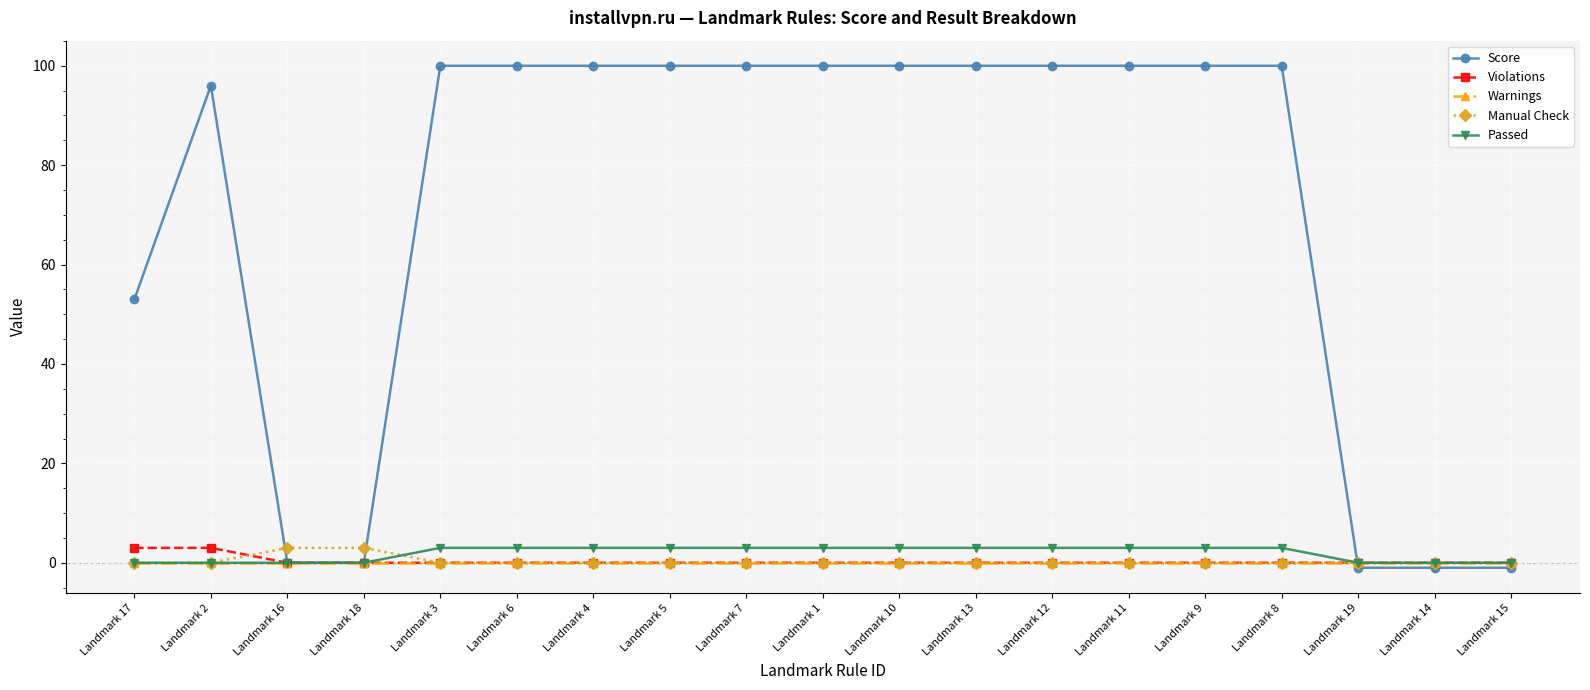

Reading left to right, what are all the values shown in this chart?

Score: Landmark 17=53	Landmark 2=96	Landmark 16=0	Landmark 18=0	Landmark 3=100	Landmark 6=100	Landmark 4=100	Landmark 5=100	Landmark 7=100	Landmark 1=100	Landmark 10=100	Landmark 13=100	Landmark 12=100	Landmark 11=100	Landmark 9=100	Landmark 8=100	Landmark 19=-1	Landmark 14=-1	Landmark 15=-1
Violations: Landmark 17=3	Landmark 2=3	Landmark 16=0	Landmark 18=0	Landmark 3=0	Landmark 6=0	Landmark 4=0	Landmark 5=0	Landmark 7=0	Landmark 1=0	Landmark 10=0	Landmark 13=0	Landmark 12=0	Landmark 11=0	Landmark 9=0	Landmark 8=0	Landmark 19=0	Landmark 14=0	Landmark 15=0
Warnings: Landmark 17=0	Landmark 2=0	Landmark 16=0	Landmark 18=0	Landmark 3=0	Landmark 6=0	Landmark 4=0	Landmark 5=0	Landmark 7=0	Landmark 1=0	Landmark 10=0	Landmark 13=0	Landmark 12=0	Landmark 11=0	Landmark 9=0	Landmark 8=0	Landmark 19=0	Landmark 14=0	Landmark 15=0
Manual Check: Landmark 17=0	Landmark 2=0	Landmark 16=3	Landmark 18=3	Landmark 3=0	Landmark 6=0	Landmark 4=0	Landmark 5=0	Landmark 7=0	Landmark 1=0	Landmark 10=0	Landmark 13=0	Landmark 12=0	Landmark 11=0	Landmark 9=0	Landmark 8=0	Landmark 19=0	Landmark 14=0	Landmark 15=0
Passed: Landmark 17=0	Landmark 2=0	Landmark 16=0	Landmark 18=0	Landmark 3=3	Landmark 6=3	Landmark 4=3	Landmark 5=3	Landmark 7=3	Landmark 1=3	Landmark 10=3	Landmark 13=3	Landmark 12=3	Landmark 11=3	Landmark 9=3	Landmark 8=3	Landmark 19=0	Landmark 14=0	Landmark 15=0